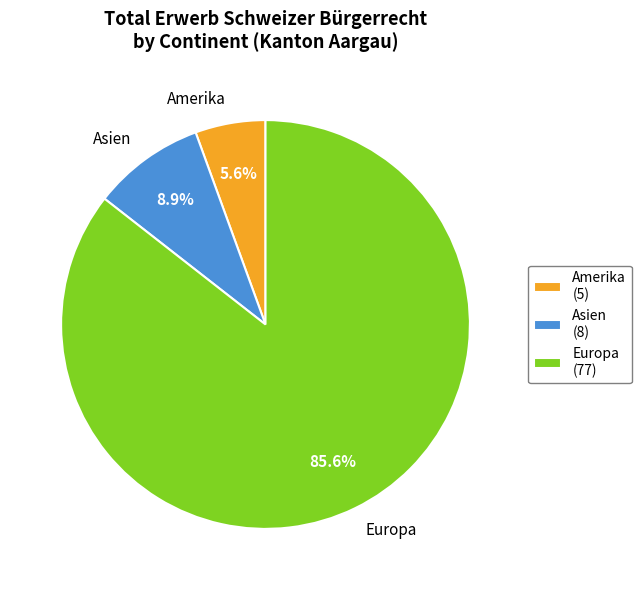

Is the sum of Amerika and Europa greater than half?

Yes